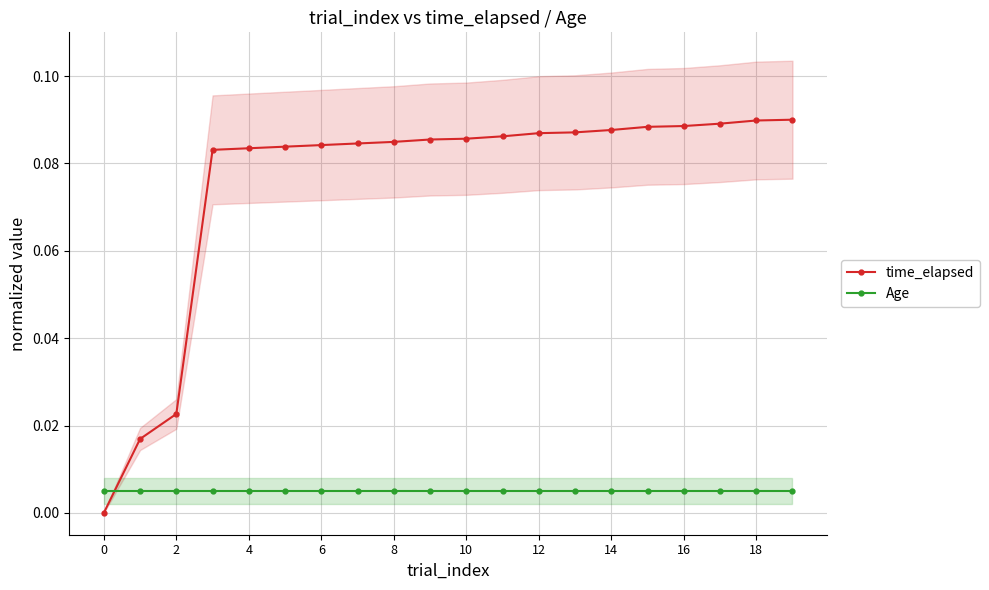

True or false: Age has more than 0 interior local peaks.

False